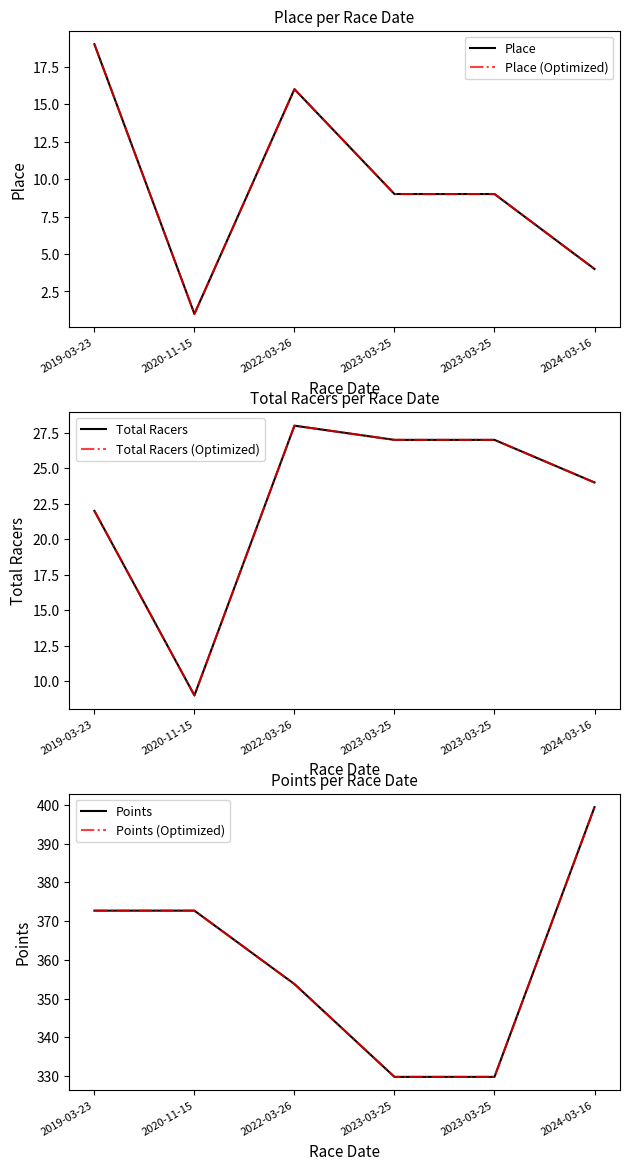

What is the difference between the highest and lowest values at 2023-03-25?

320.8